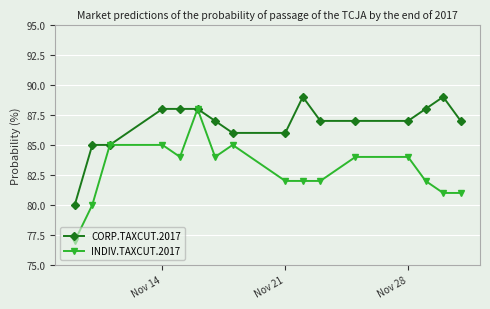

What is the difference between the maximum and minimum values in the INDIV.TAXCUT.2017 series?

11